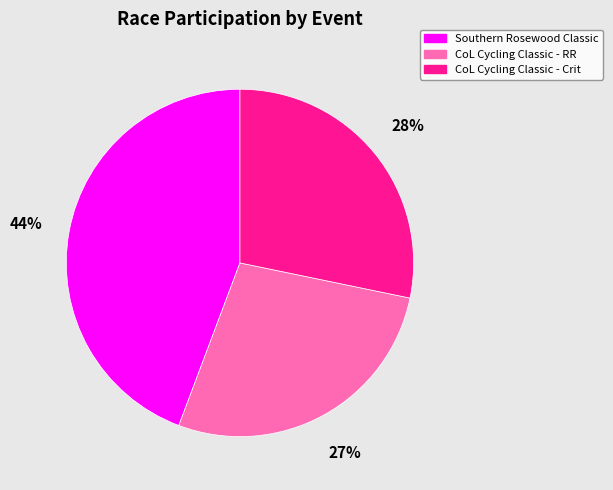

Is the sum of CoL Cycling Classic - Crit and Southern Rosewood Classic greater than half?

Yes